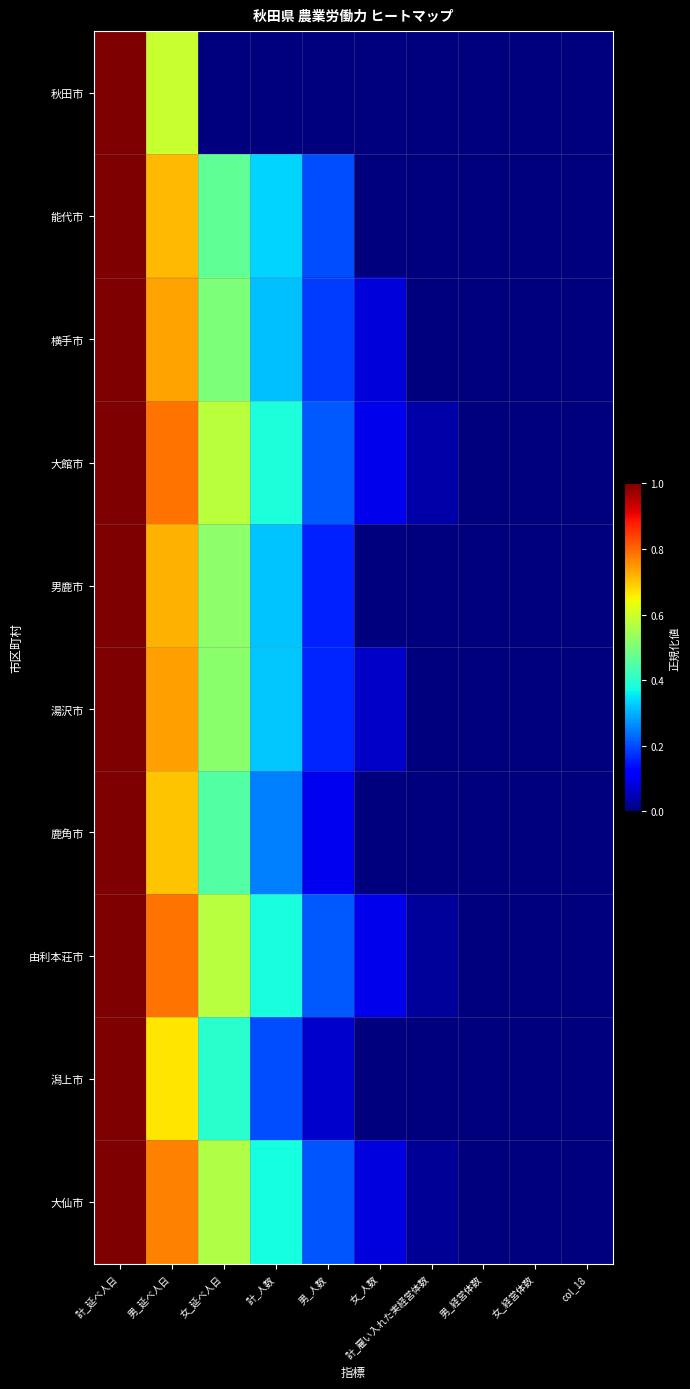

What is the total value across all series at 男_人数?

1.5